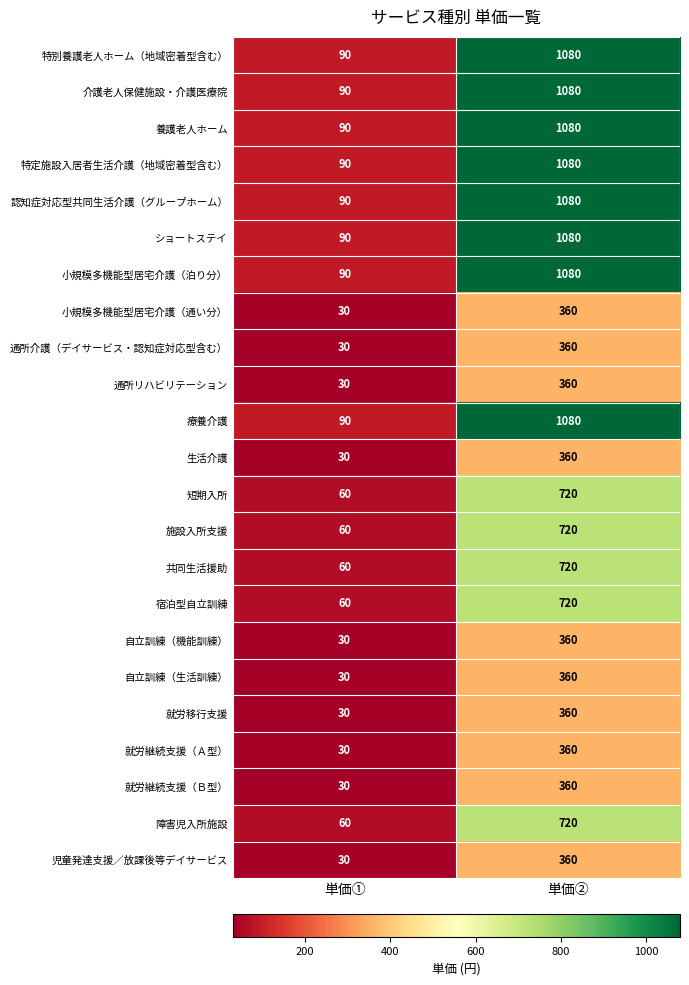

At how many categories does at least one series exceed 417?

1